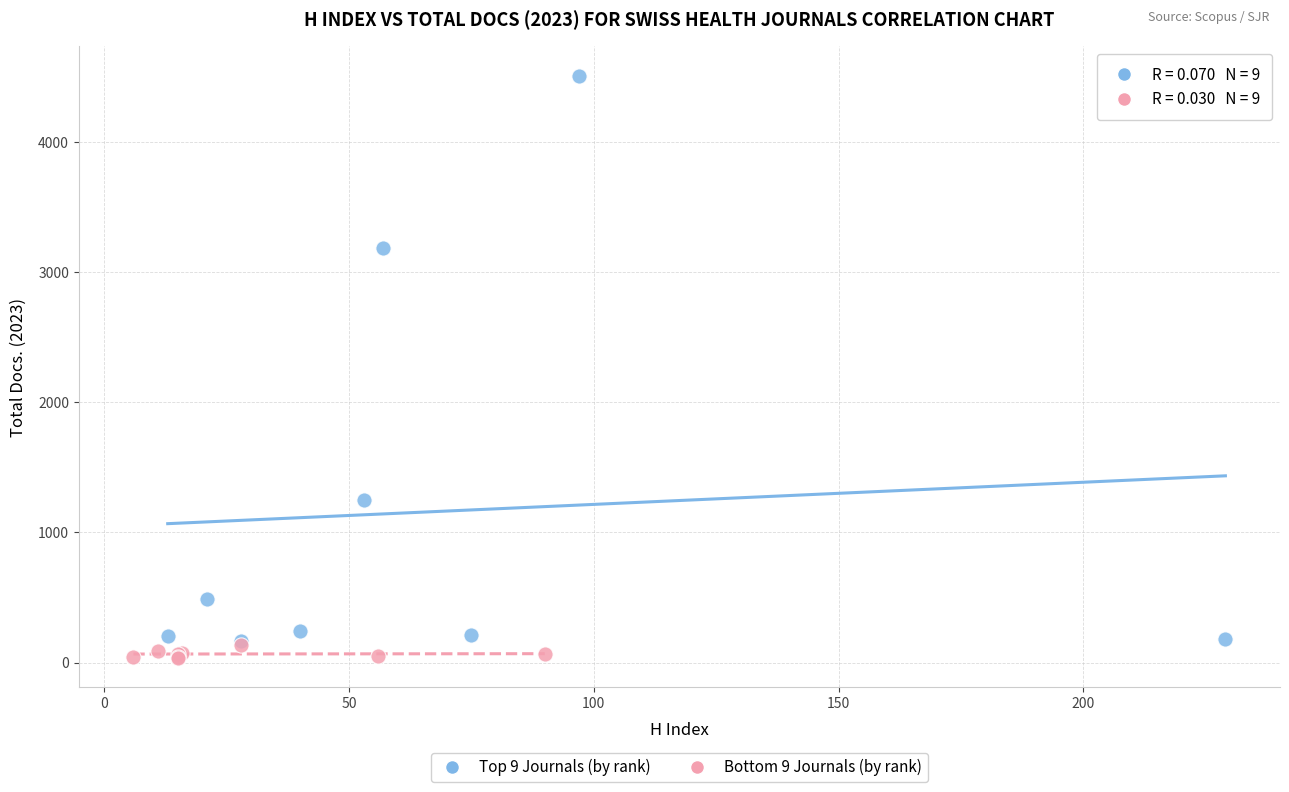

Which series reaches the maximum Y coordinate?

Top 9 Journals (by rank)